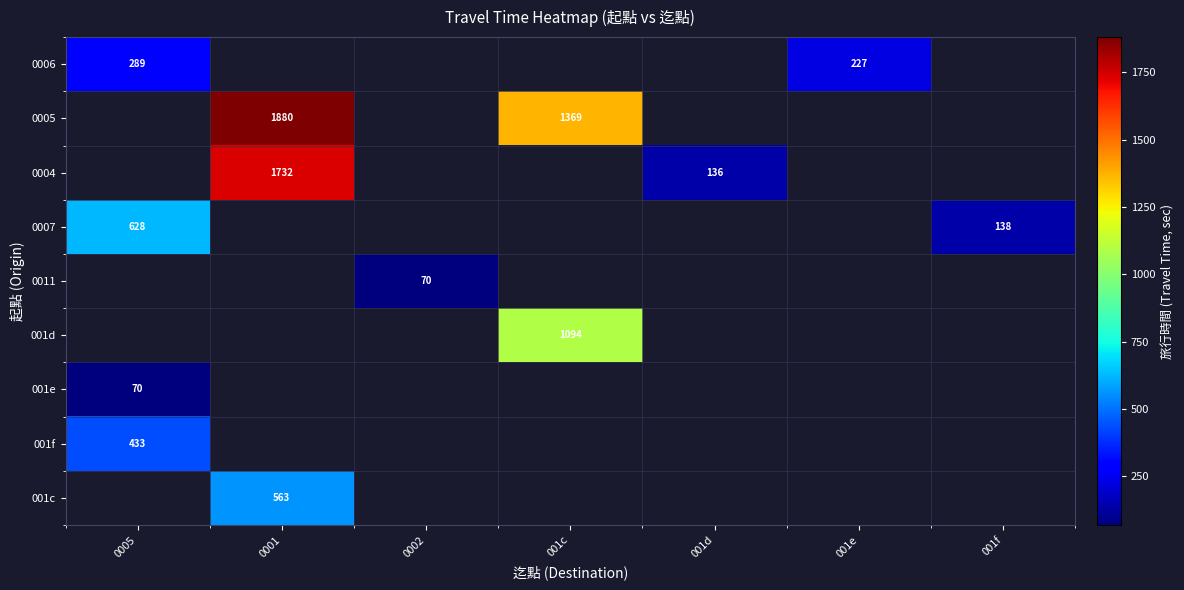

At how many categories does at least one series exceed 287?

3